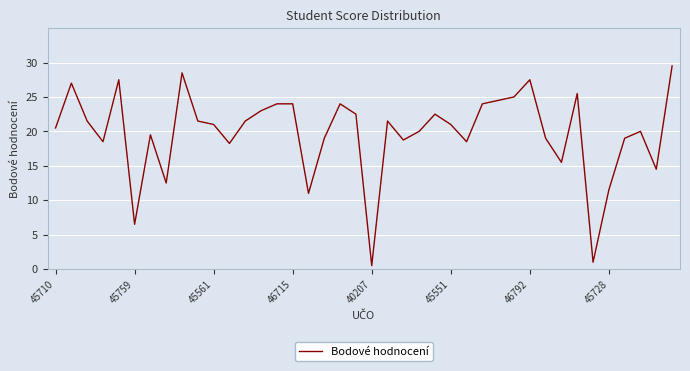

What is the greatest value displayed?

29.5